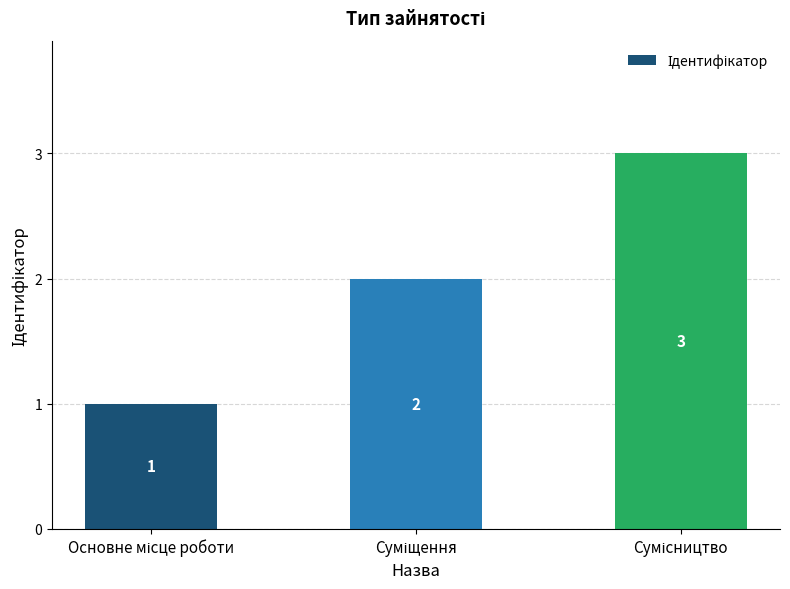

What is the sum of all values?

6